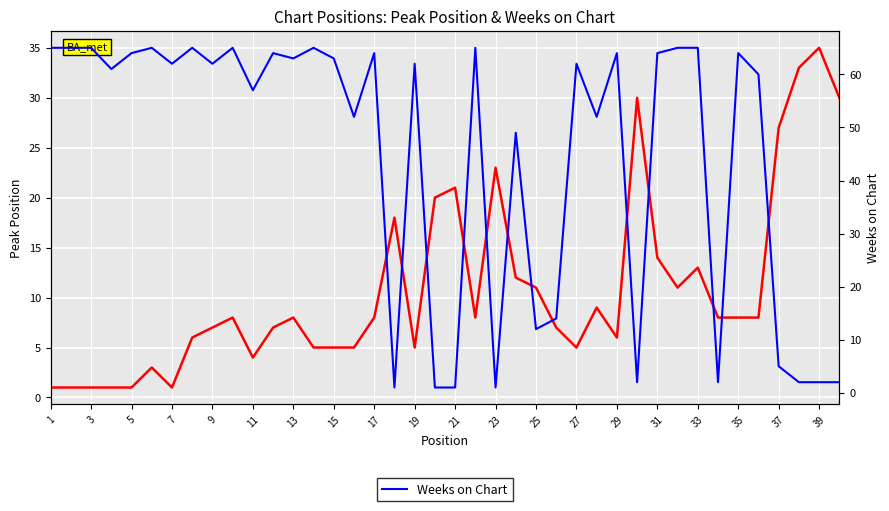

How many times do Peak Position and Weeks on Chart cross each other?

11